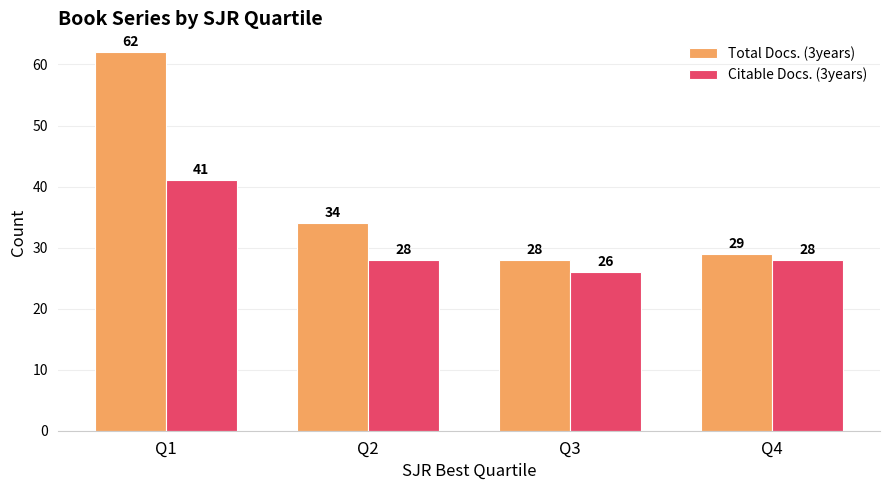

Rank the categories by Total Docs. (3years) value from lowest to highest.

Q3, Q4, Q2, Q1